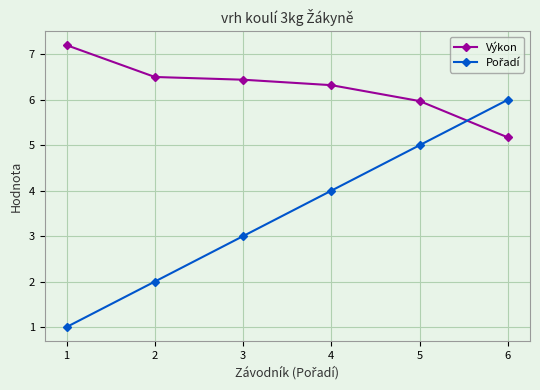

What is the sum of the Výkon values at 2 and 4?

12.8